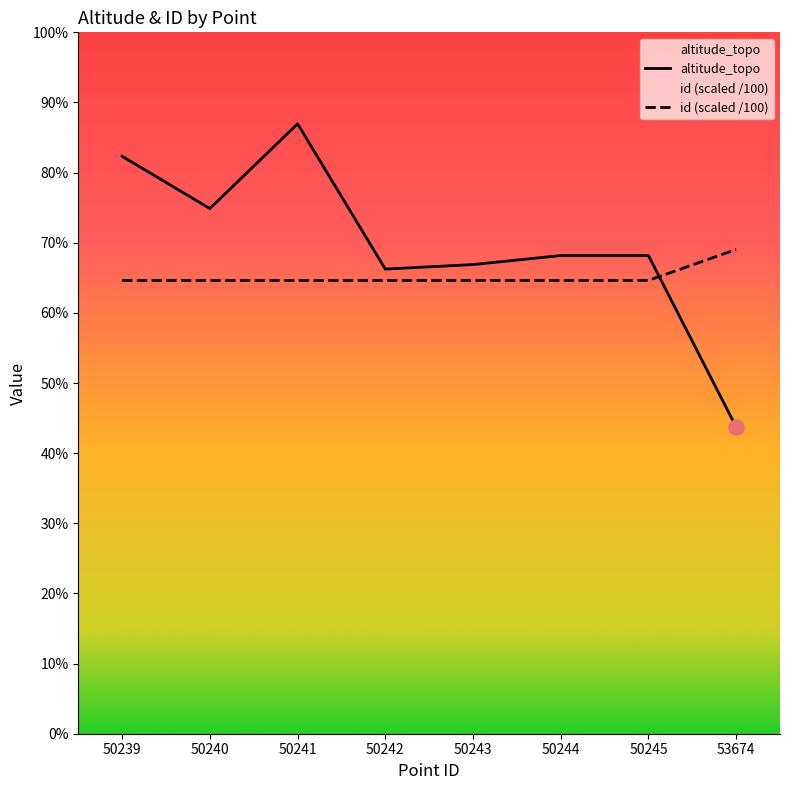

At which category is the sum across all series the highest?

50241